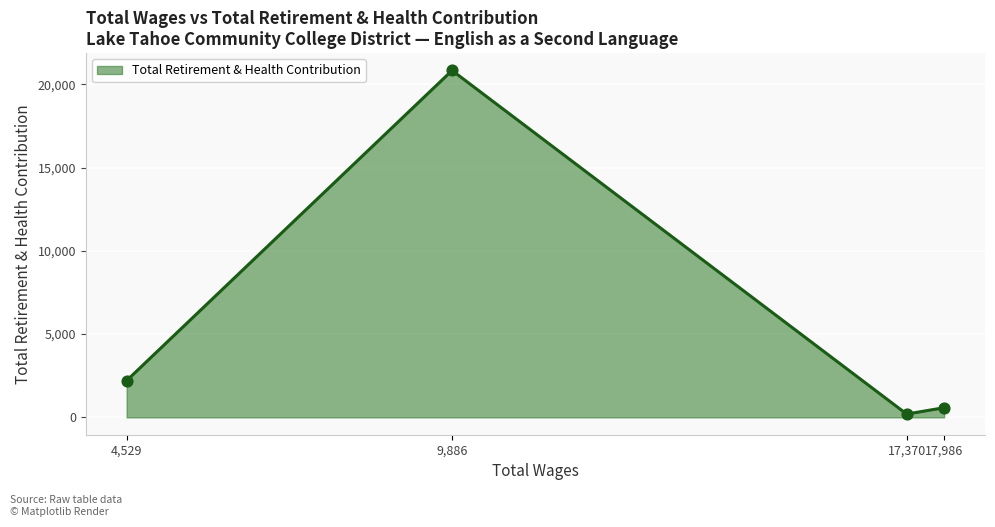

What is the greatest value displayed?

20835